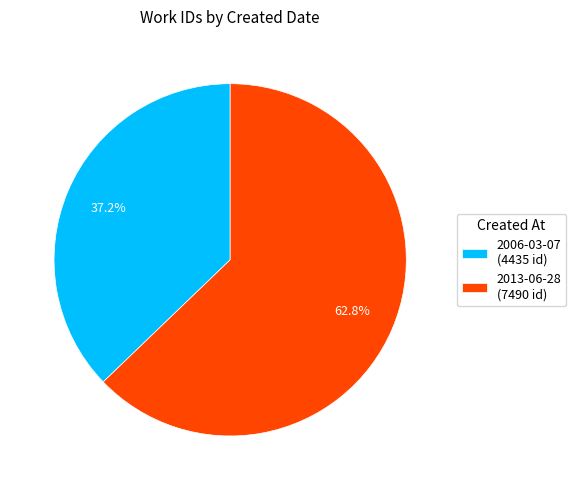

The 2013-06-28 slice represents 73% of the pie. True or false?

False